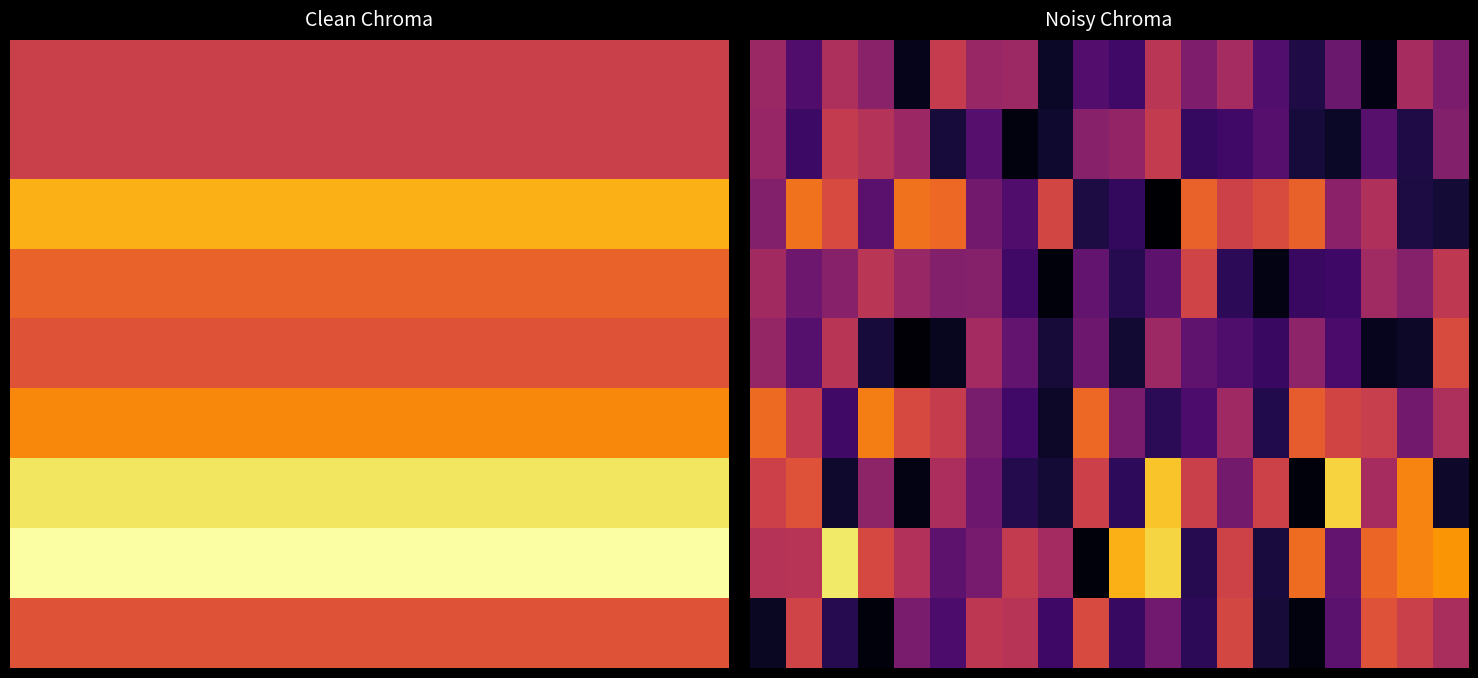

At which category is the sum across all series the highest?

11